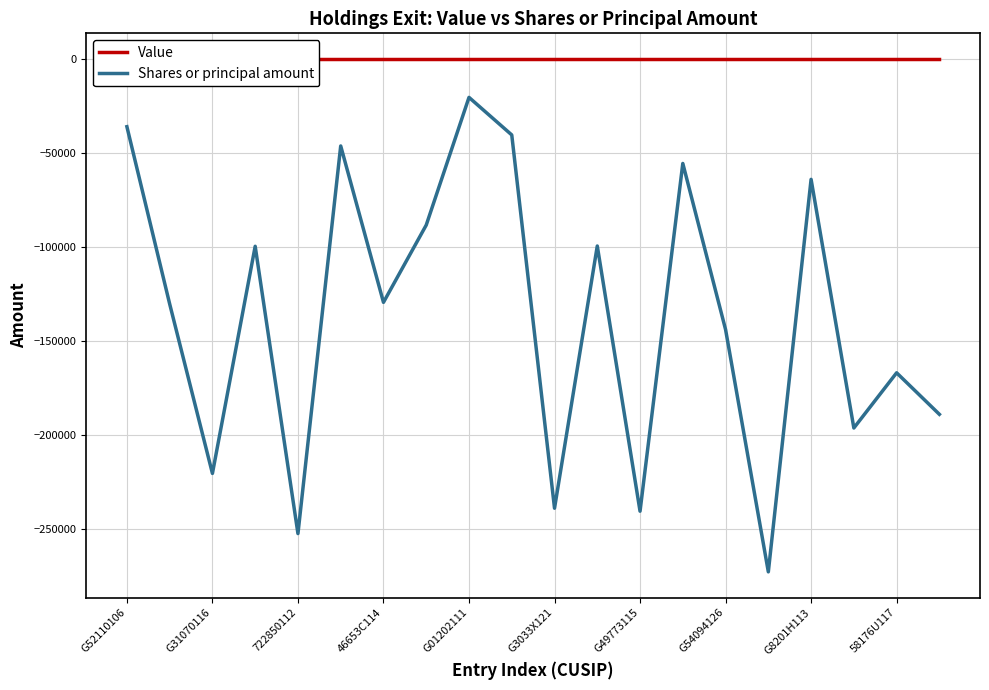

What is the maximum value for Shares or principal amount?

-20408